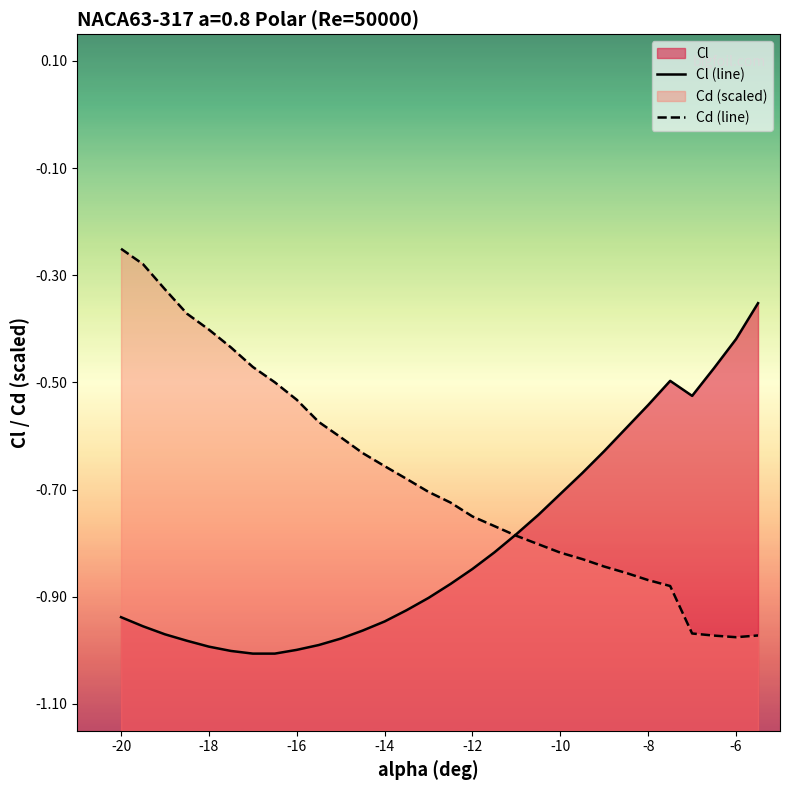

How many interior local valleys does the Cl (line) series have?

1